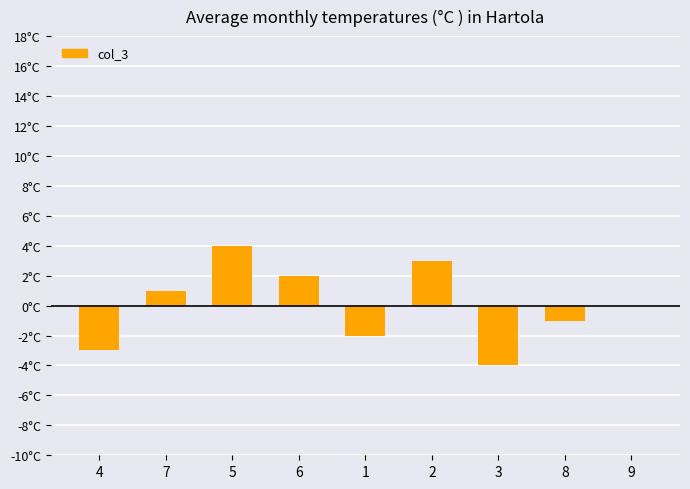

What is the value of the 7th bar from the left?

-4